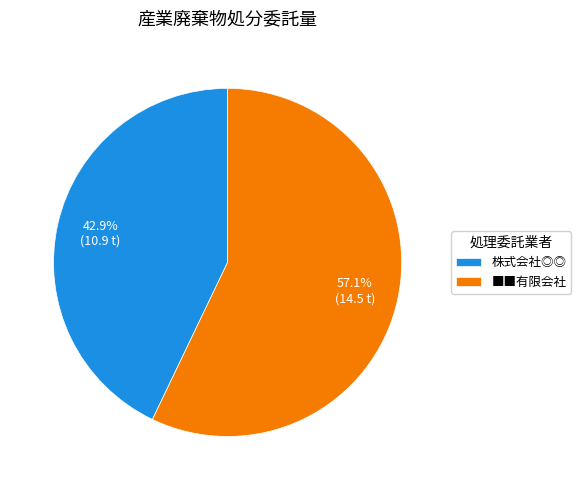

How many segments does this pie chart have?

2